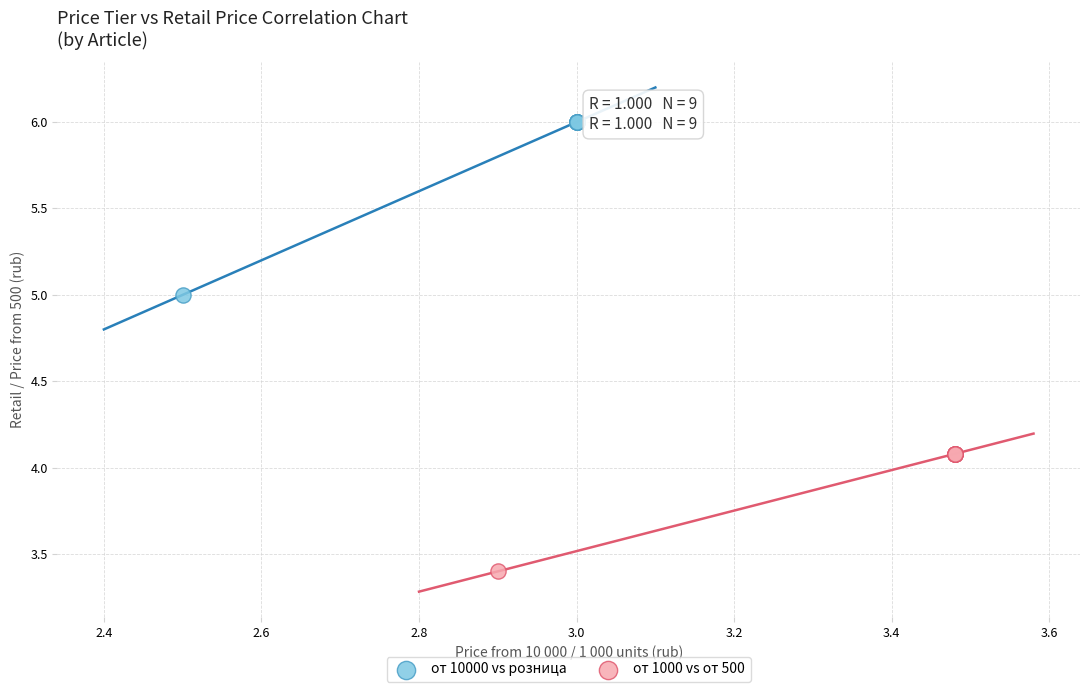

Which series reaches the minimum Y coordinate?

от 1000 vs от 500